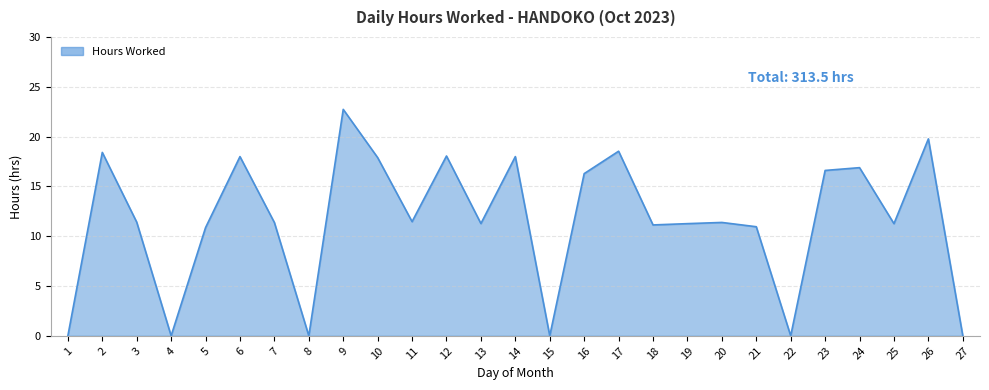

At which category does the data reach its first local peak?

2